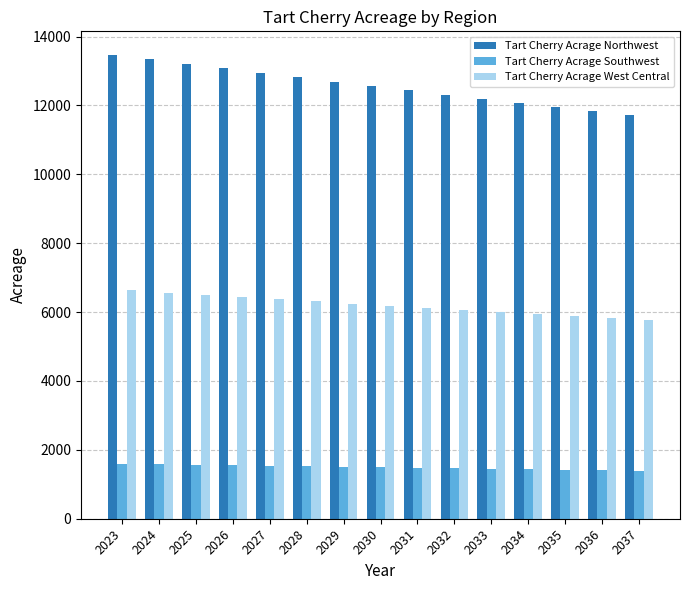

What is the difference between the maximum and minimum values in the Tart Cherry Acrage West Central series?

870.6